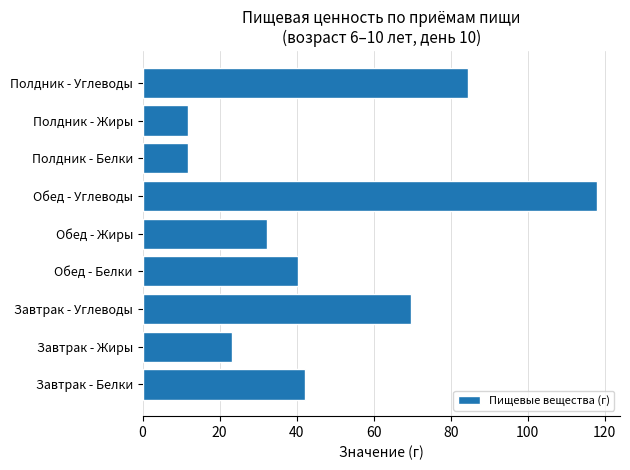

At which label is the value closest to 64?

Завтрак - Углеводы